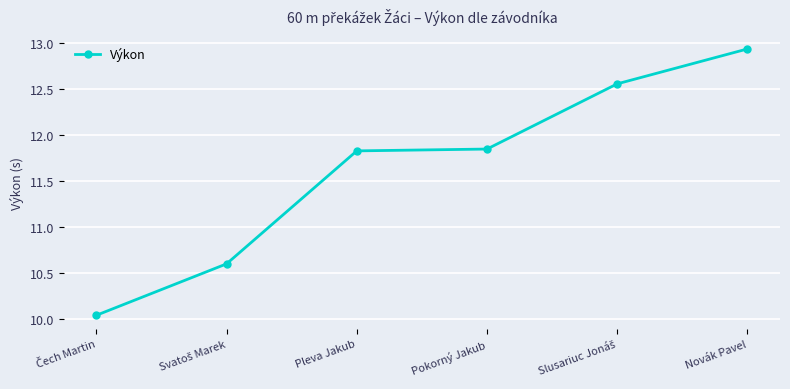

What is the average value?

11.6